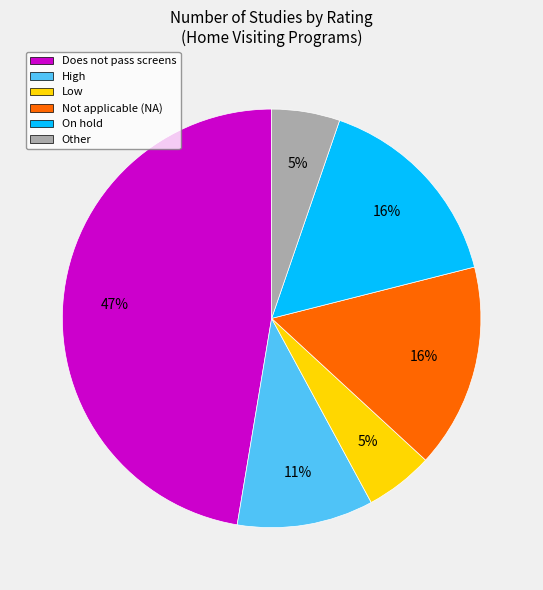

To the nearest percent, what portion does Not applicable (NA) represent?

16%